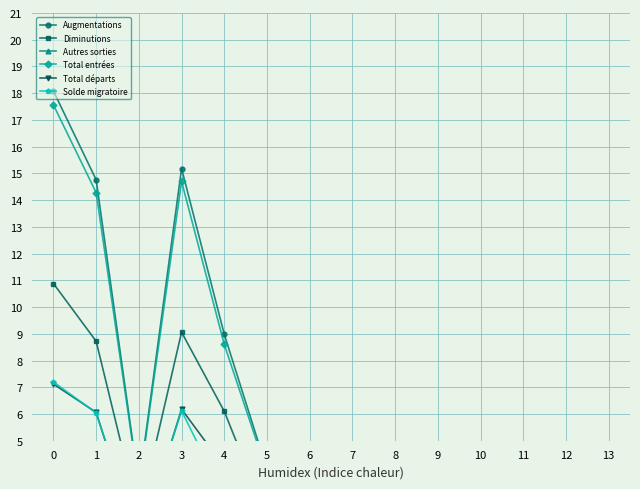

Reading left to right, transcribe all the data shown in this chart.

Augmentations: 18.1	14.8	3.3	15.2	9.0	3.9	1.7	0.1	0.0	0.4	0.3	1.2	1.4	0.0
Diminutions: 10.9	8.7	2.2	9.1	6.1	2.1	0.5	0.0	0.0	0.3	0.1	0.8	1.0	0.0
Autres sorties: 3.8	2.7	1.1	2.9	2.1	0.4	0.1	0.0	0.0	0.2	0.0	0.3	0.6	0.0
Total entrées: 17.6	14.3	3.3	14.7	8.6	3.8	1.7	0.1	0.0	0.4	0.2	1.2	1.4	0.0
Total départs: 7.1	6.1	1.1	6.2	4.0	1.7	0.3	0.0	0.0	0.1	0.0	0.5	0.4	0.0
Solde migratoire: 7.2	6.0	1.2	6.1	2.9	1.8	1.3	0.1	-0.0	0.1	0.2	0.5	0.4	0.0